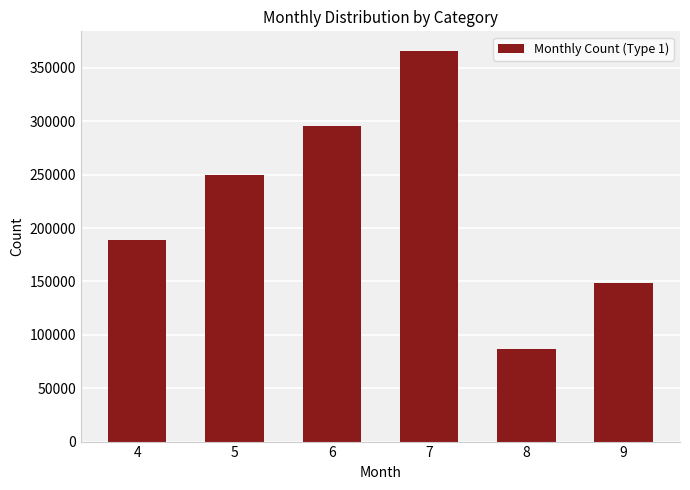

Are the bars grouped side by side (vs. stacked)?

No